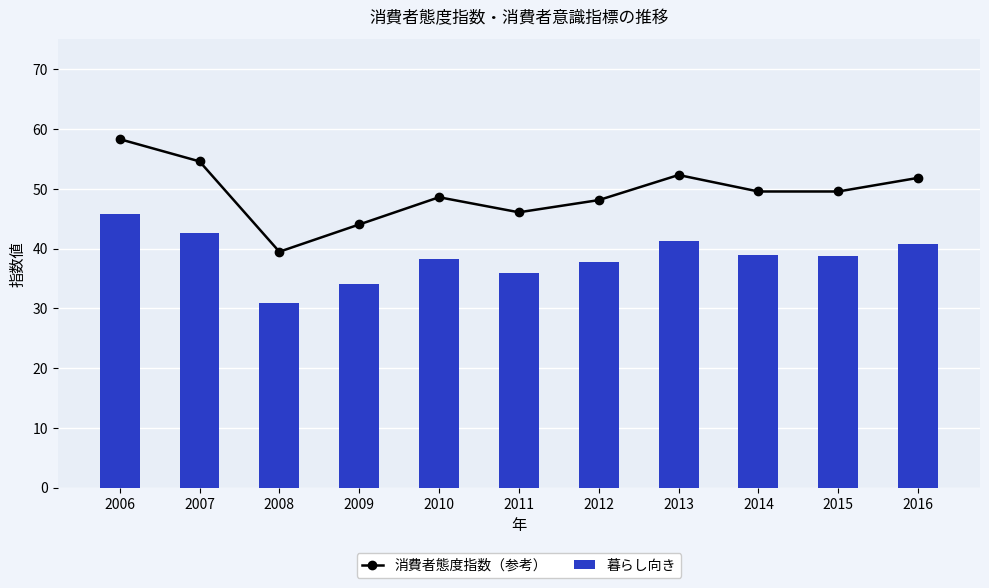

What is the spread (max minus min) of values at 2009?

9.9